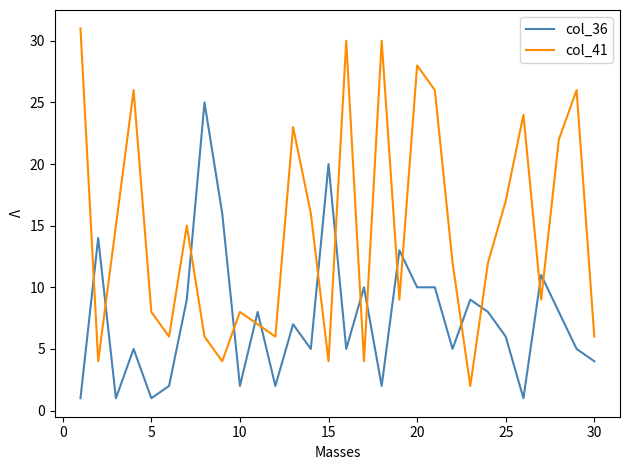

What is the difference between the maximum and minimum values in the col_41 series?

29